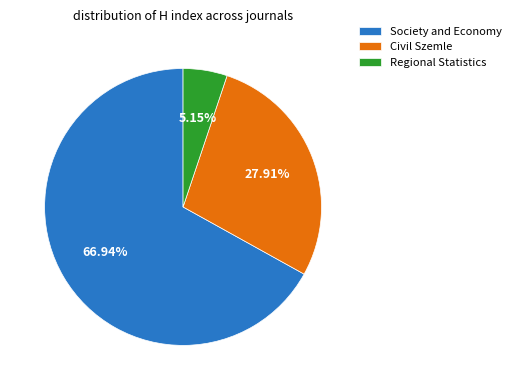

Which has a higher value, Regional Statistics or Society and Economy?

Society and Economy